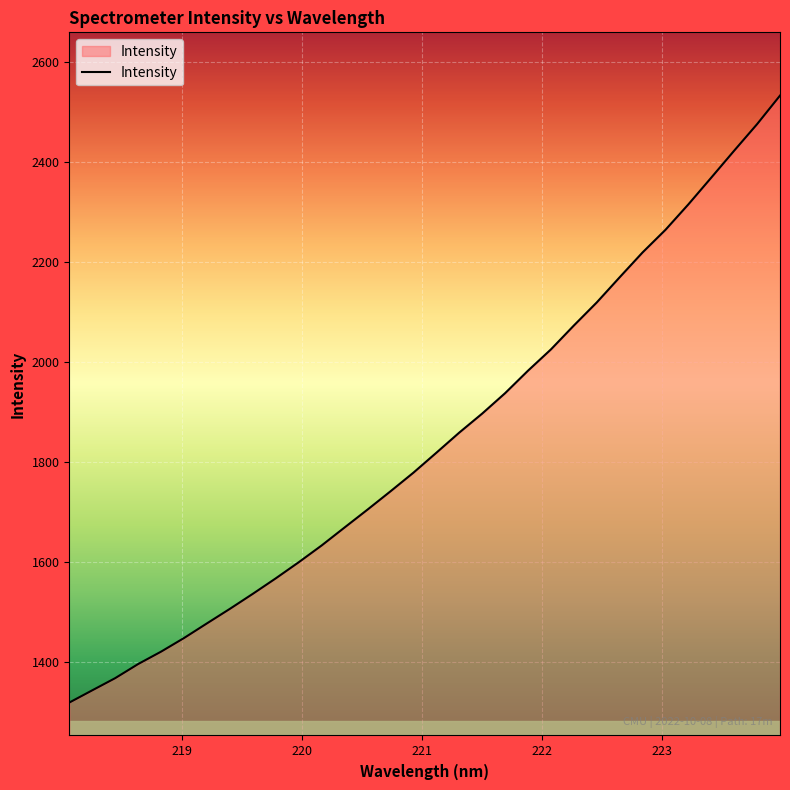

How many distinct data groups are displayed?

1